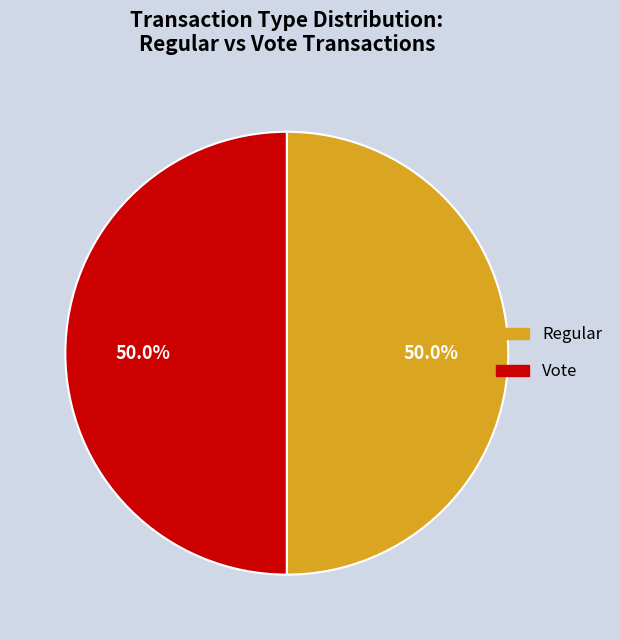

Count the number of slices in the pie.

2